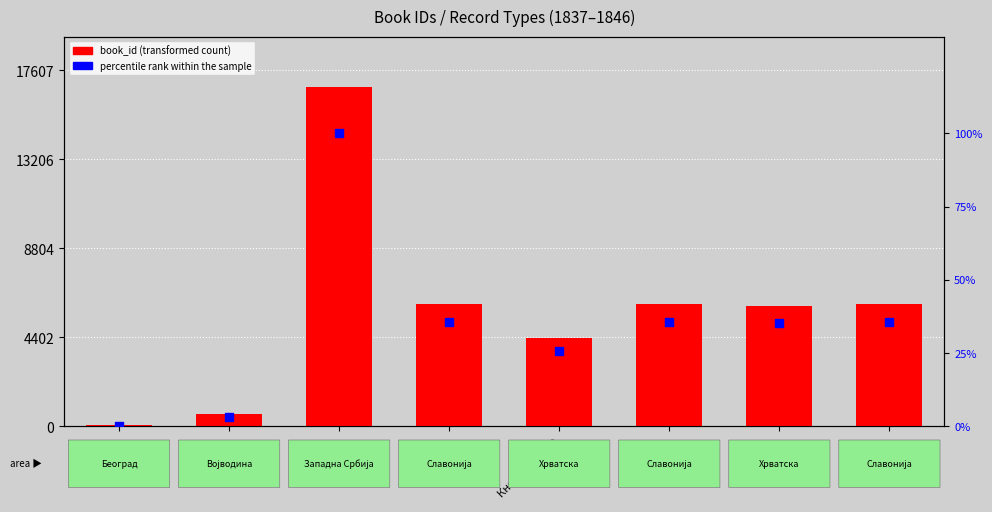

Which series contains the highest Y value?

book_id